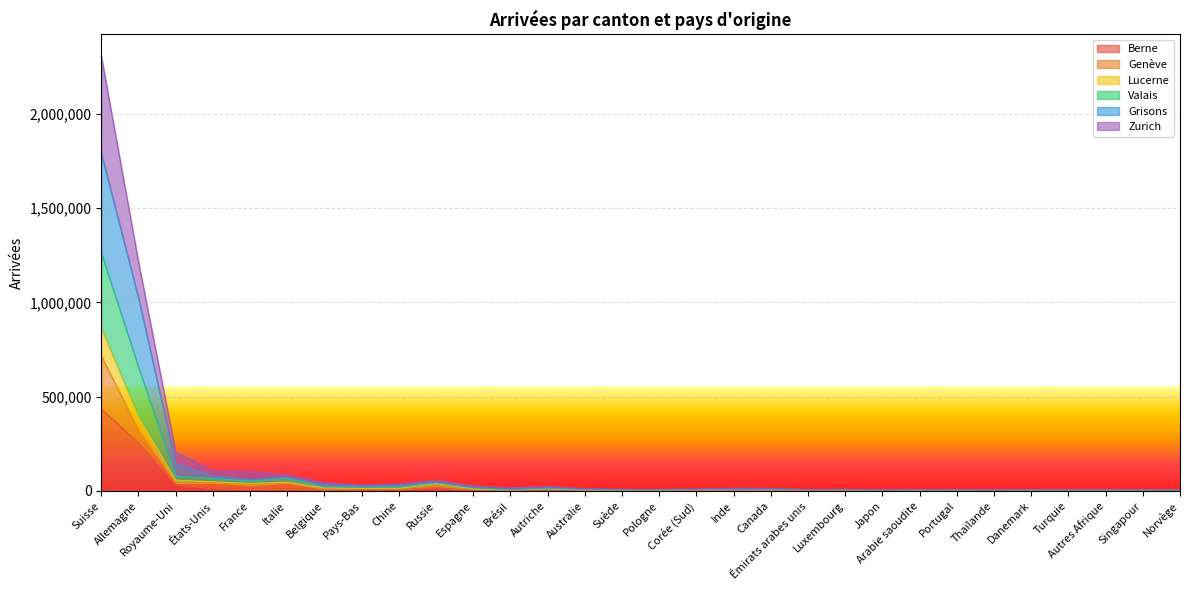

What is the difference between the highest and lowest values at États-Unis?

91485